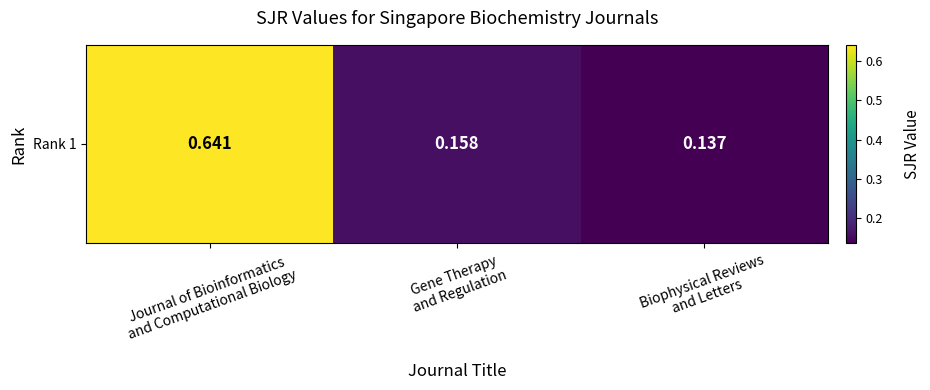

At which category does the chart reach its minimum across all series?

Biophysical Reviews
and Letters